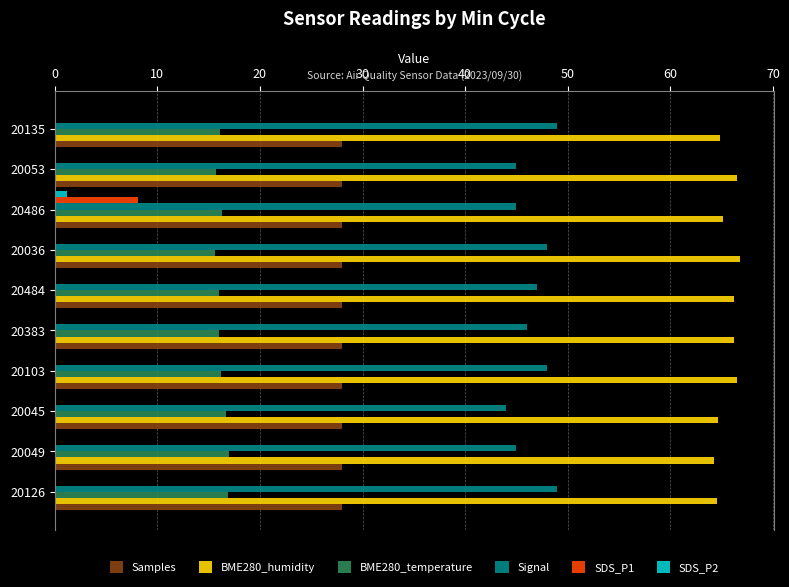

The value of Signal at 20126 is 17.6. True or false?

False